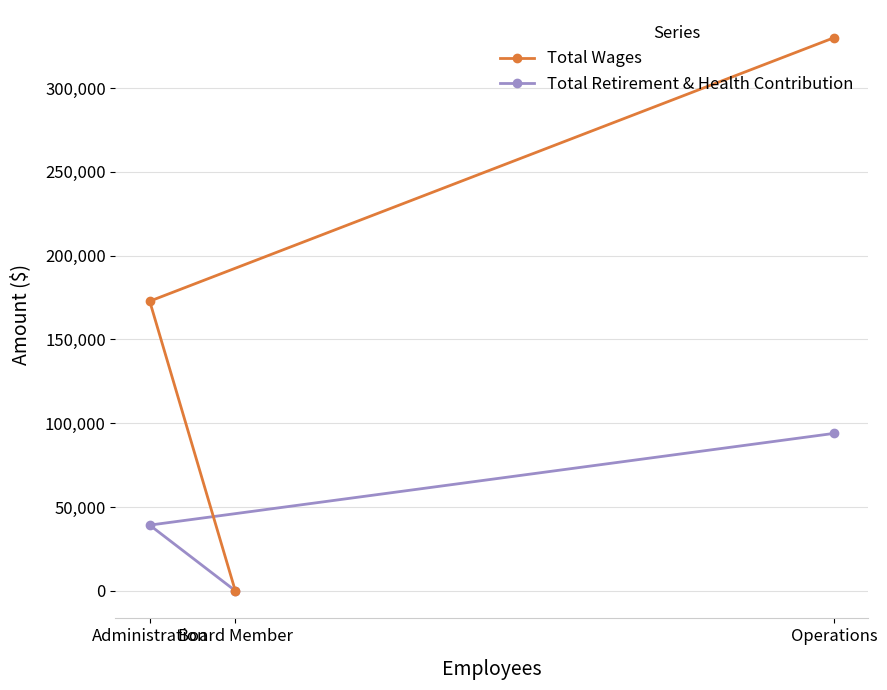

Between Operations and Board Member, which series saw the biggest shift?

Total Wages